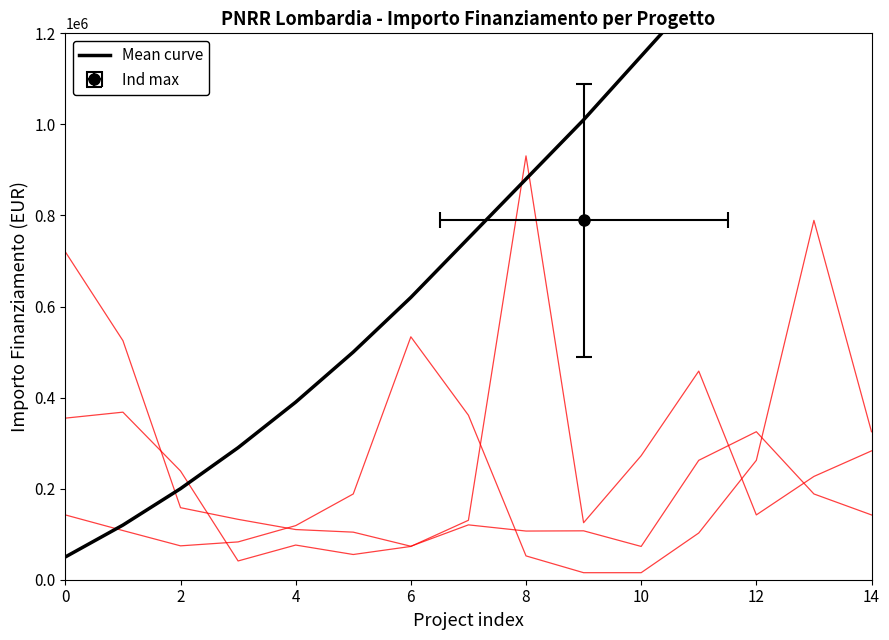

The Fascia B series shows 930869.5 at 8. True or false?

True